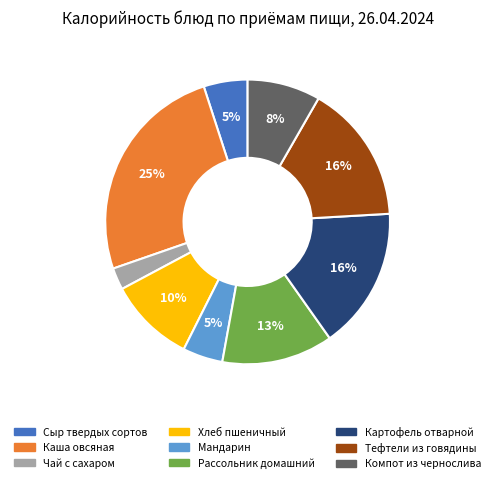

Which has a higher value, Тефтели из говядины or Каша овсяная?

Каша овсяная